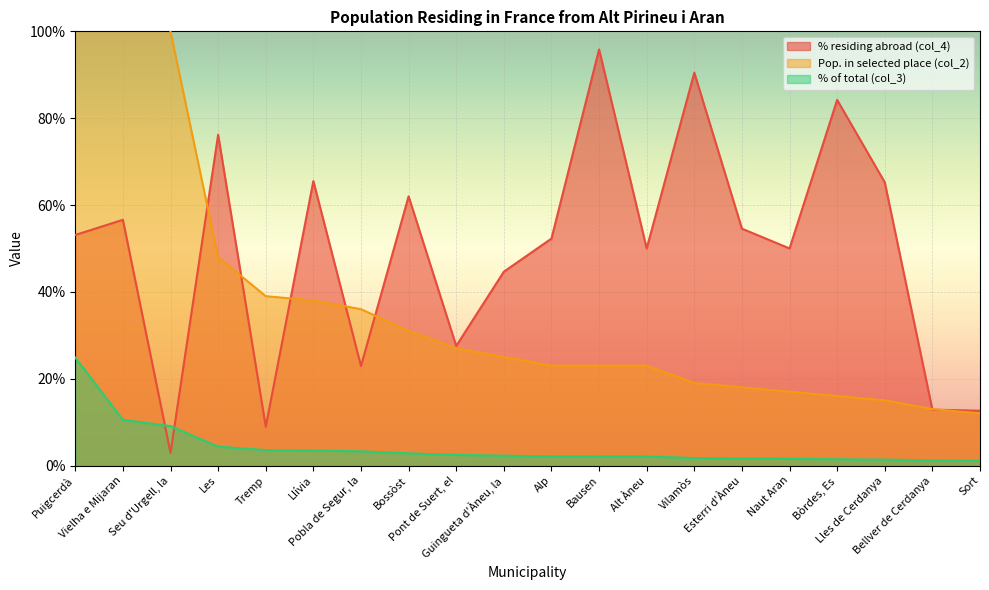

What position from the left is Llívia?

6